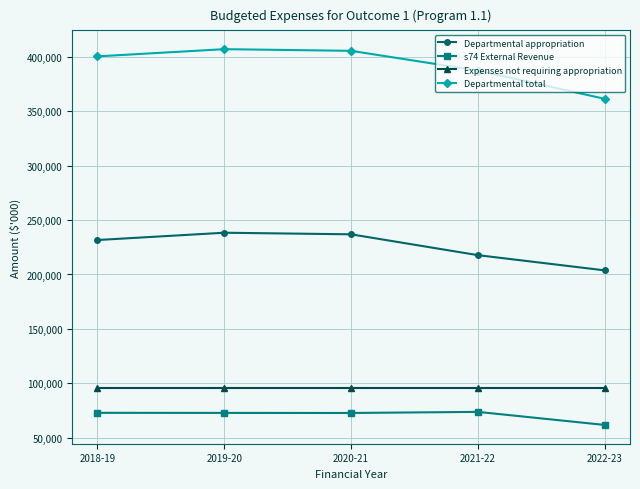

What is the minimum value shown in the chart?

61758